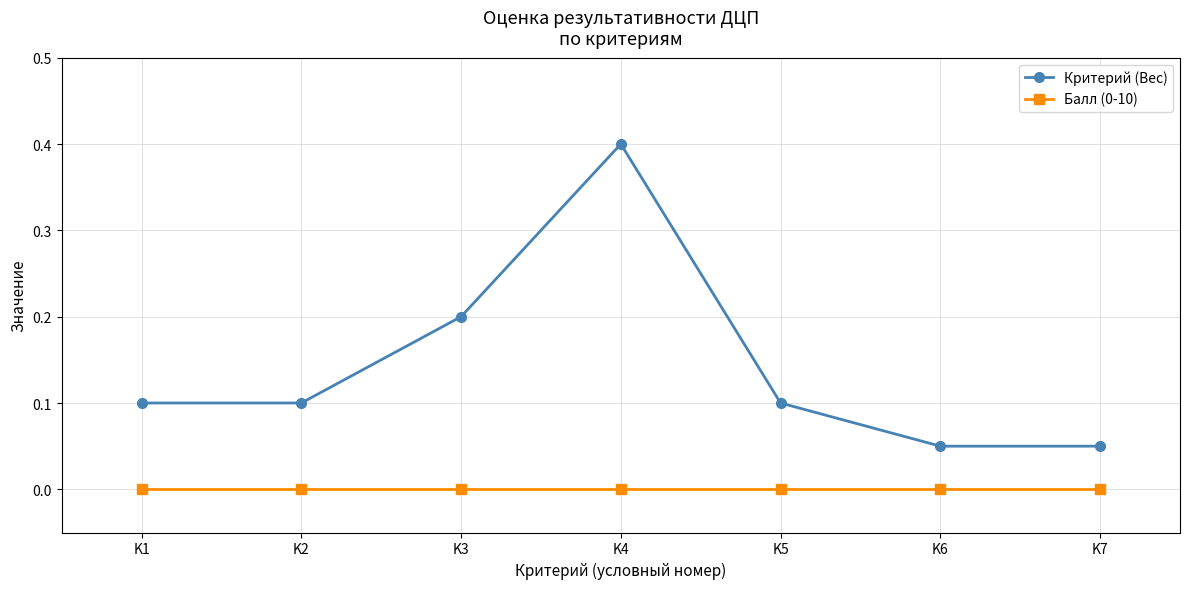

How many lines are shown in the chart?

2